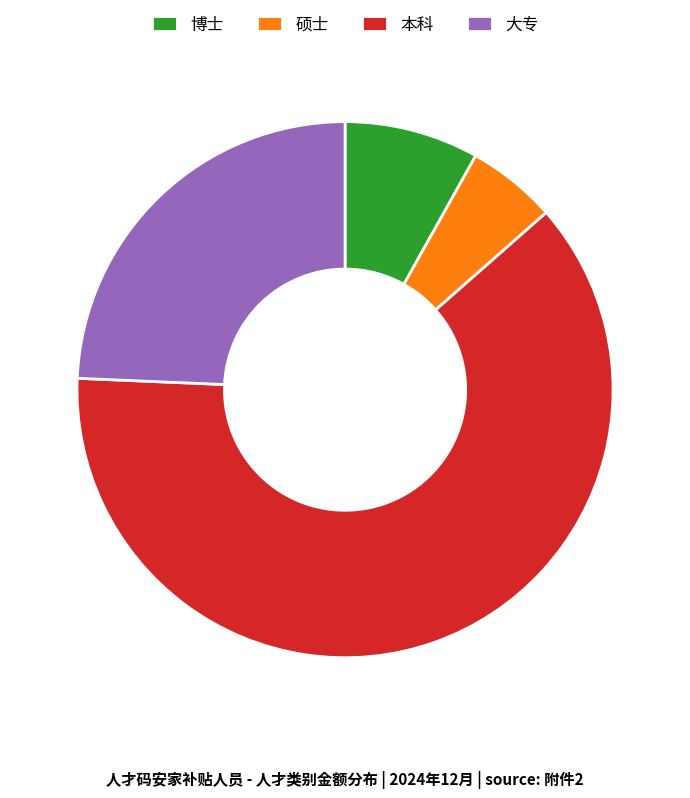

What is the largest slice in the pie chart?

本科